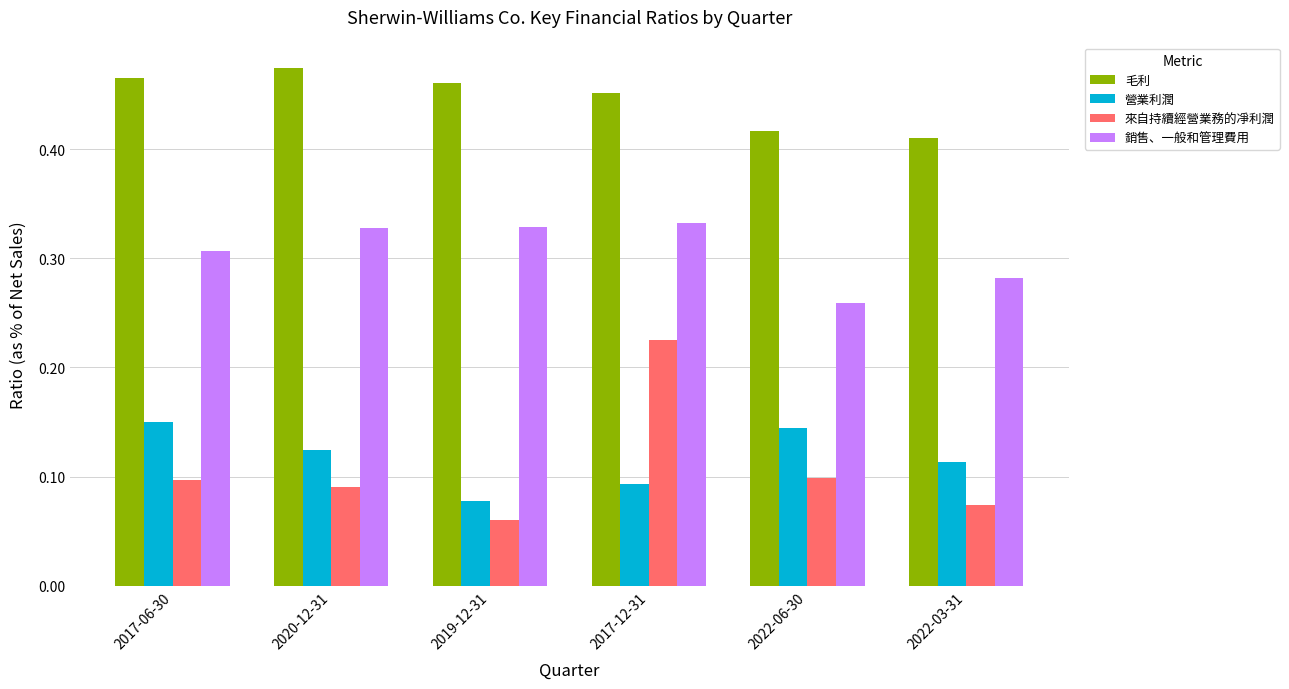

List the series in order of their peak value, lowest first.

營業利潤, 來自持續經營業務的凈利潤, 銷售、一般和管理費用, 毛利